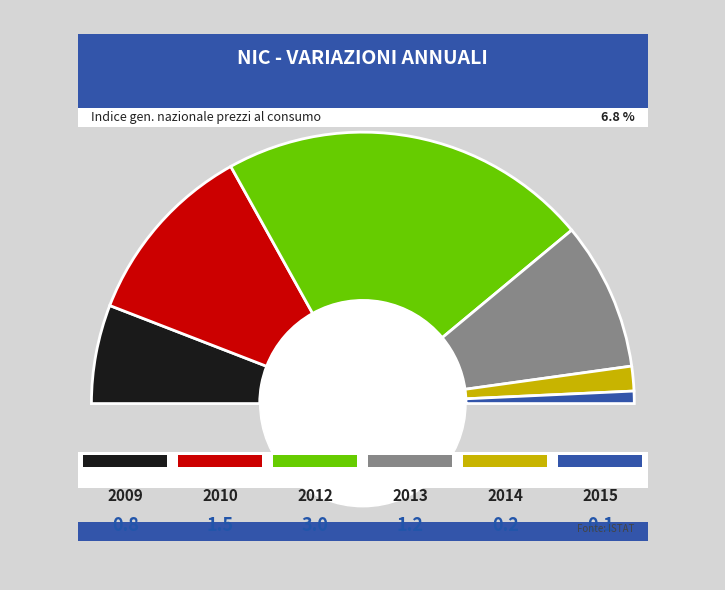

To the nearest percent, what is the average slice percentage?

17%